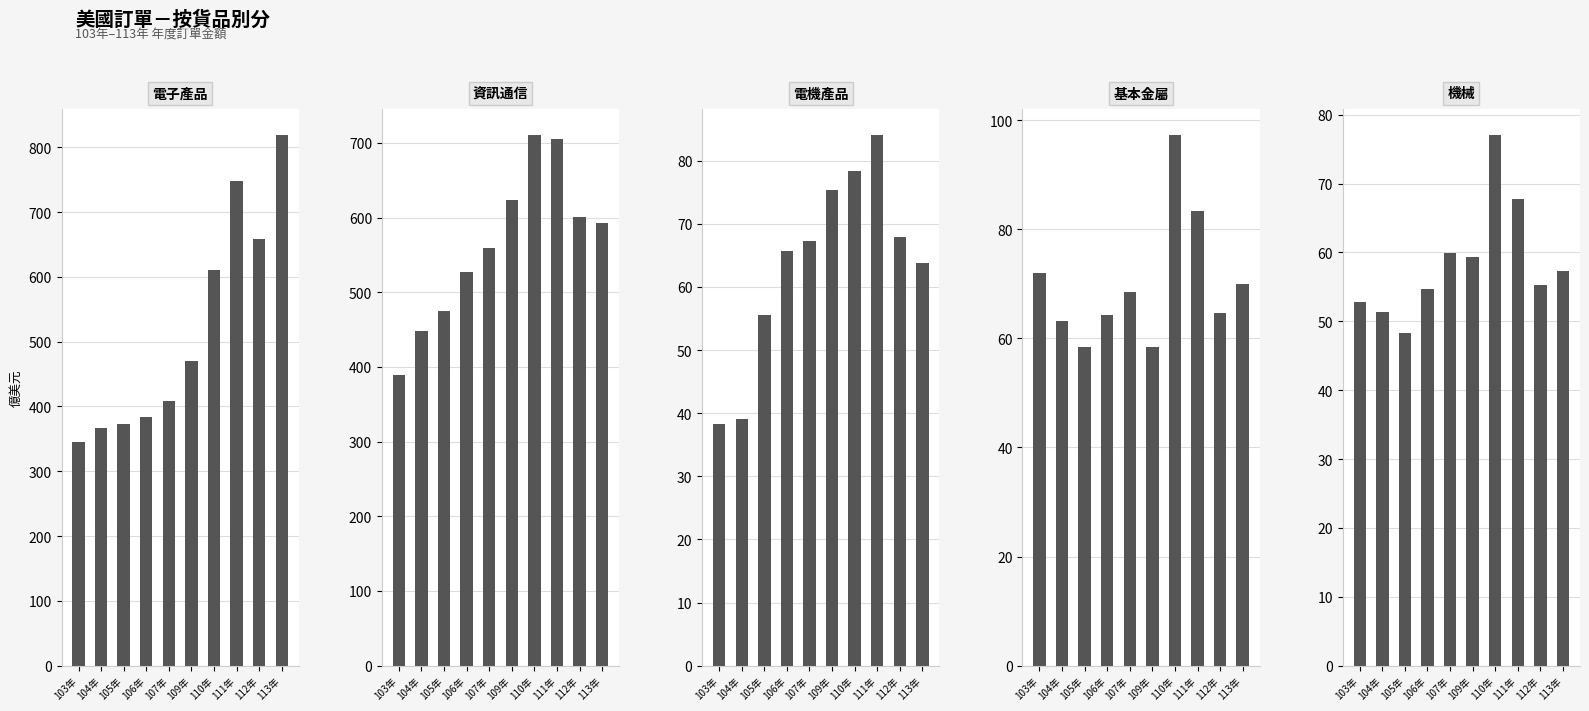

Rank the series at 113年 from highest to lowest value.

電子產品, 資訊通信, 基本金屬, 電機產品, 機械